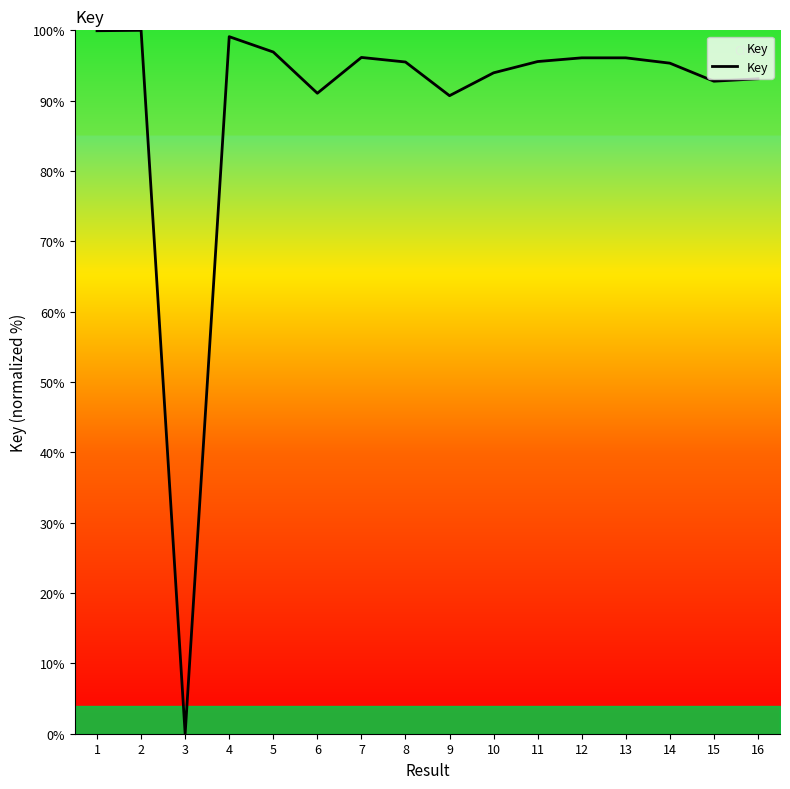

Is it true that the value at 16 is 93.1?

True